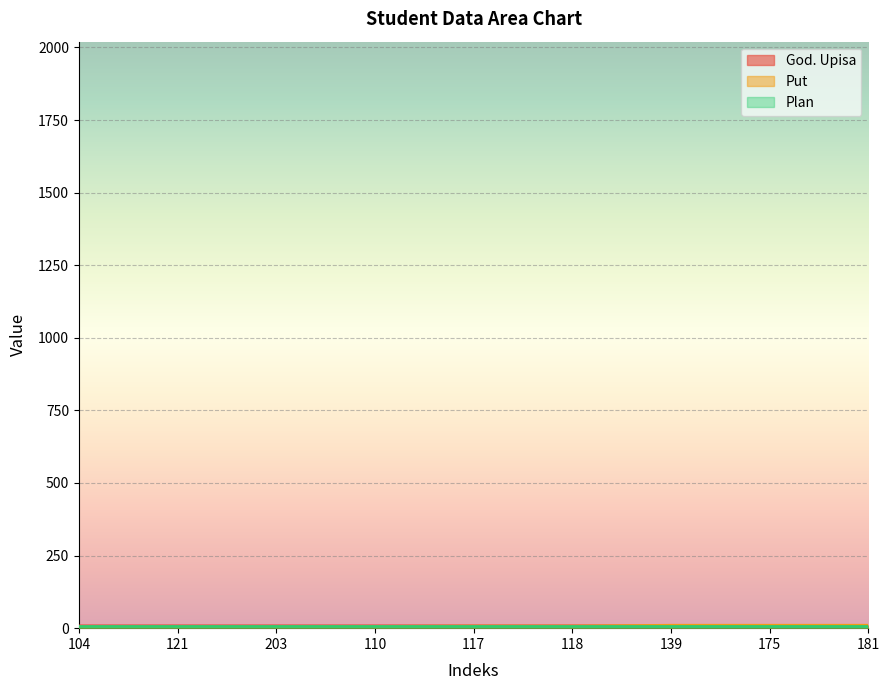

What is the sum of the God. Upisa values at 117 and 118?

14.0